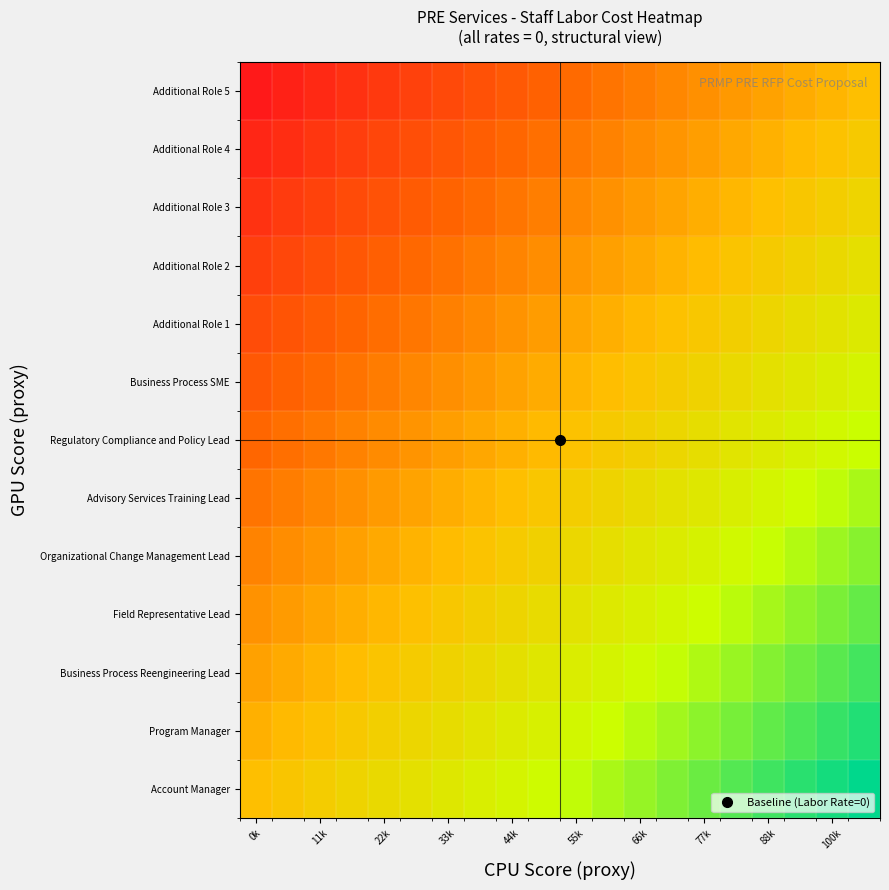

What is the smallest value displayed?

-1.0